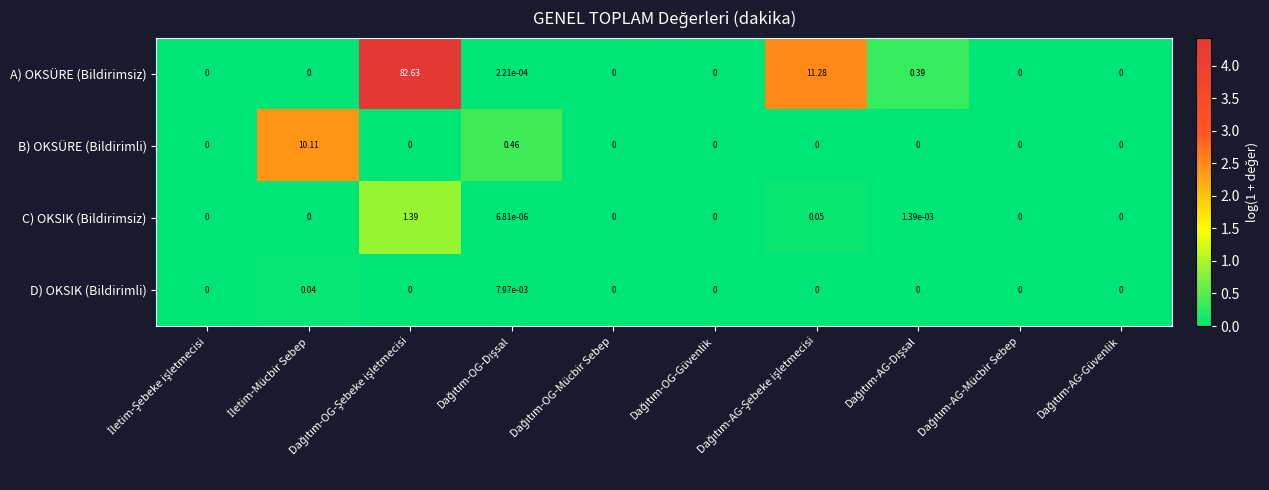

Rank the series by their maximum value, from lowest to highest.

D) OKSIK (Bildirimli), C) OKSIK (Bildirimsiz), B) OKSÜRE (Bildirimli), A) OKSÜRE (Bildirimsiz)